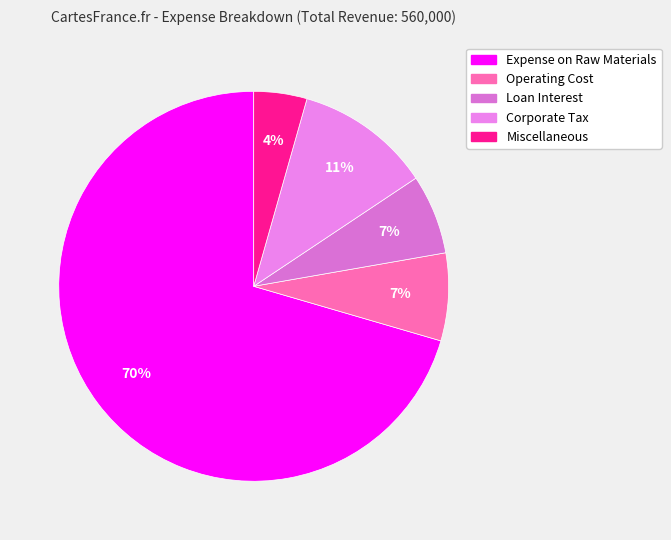

To the nearest percent, what percentage of the pie is Miscellaneous?

4%